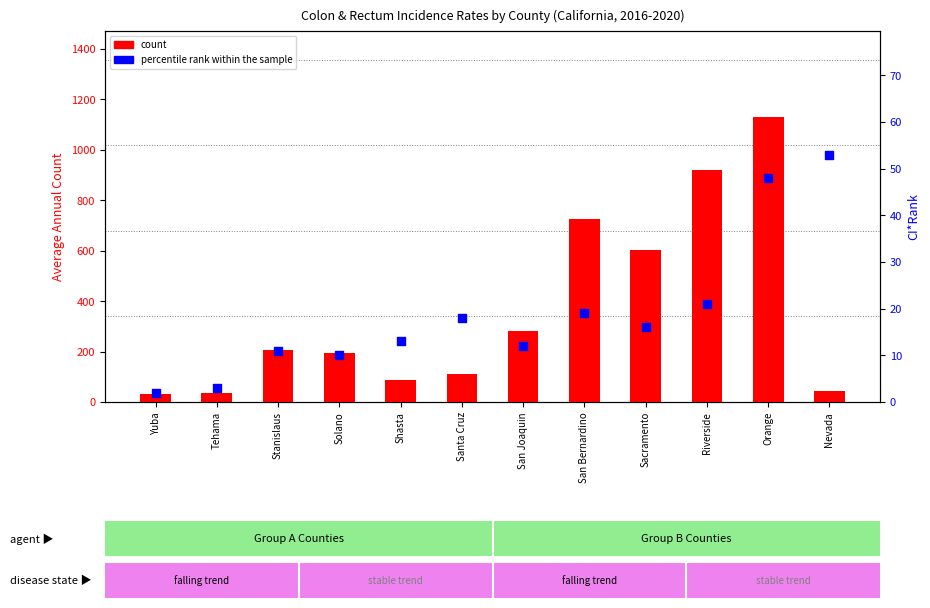

What is the total value across all series at Nevada?

97